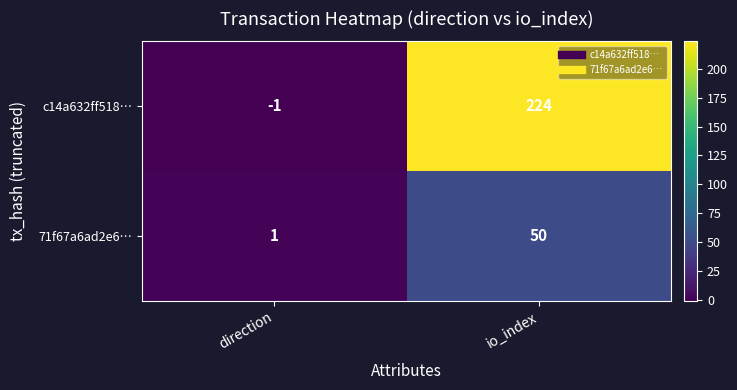

True or false: 71f67a6ad2e6… has a value of 16 at io_index.

False